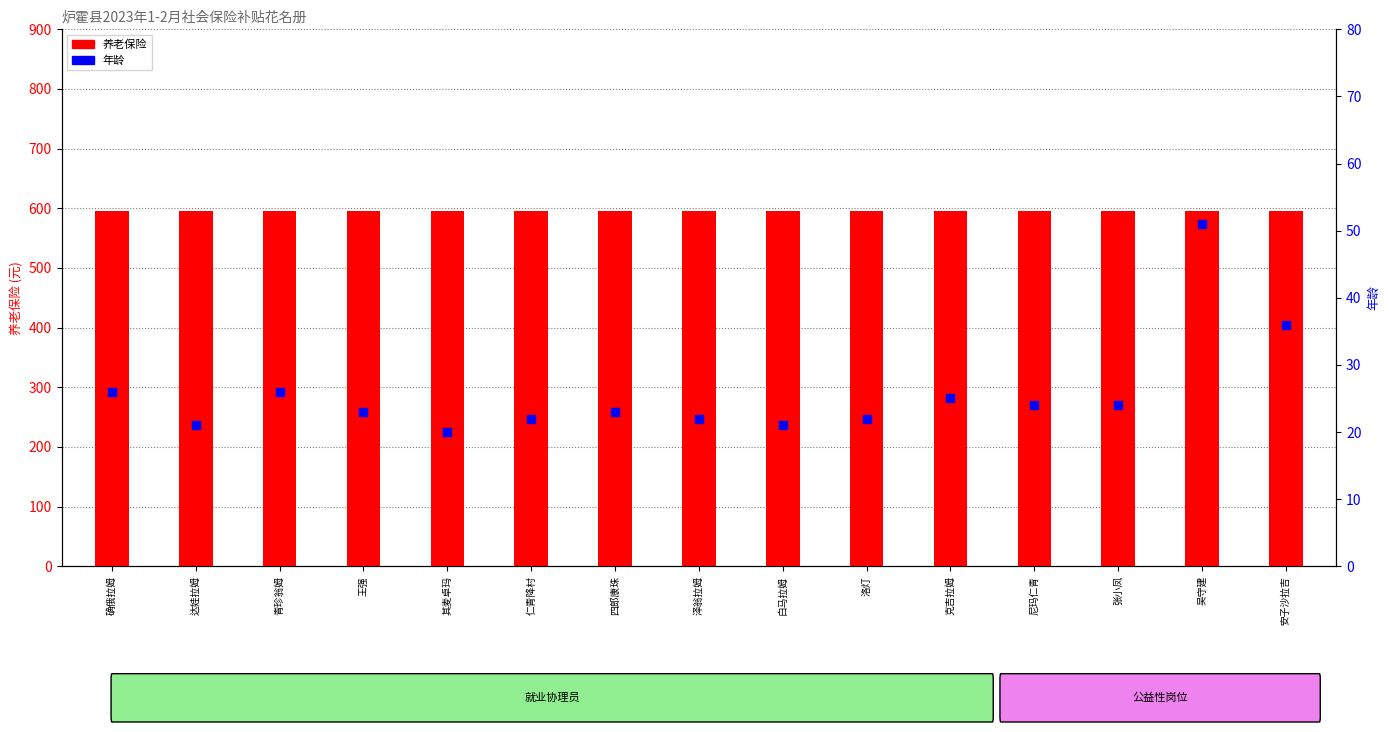

What are all the series names shown in the legend?

养老保险, 年龄